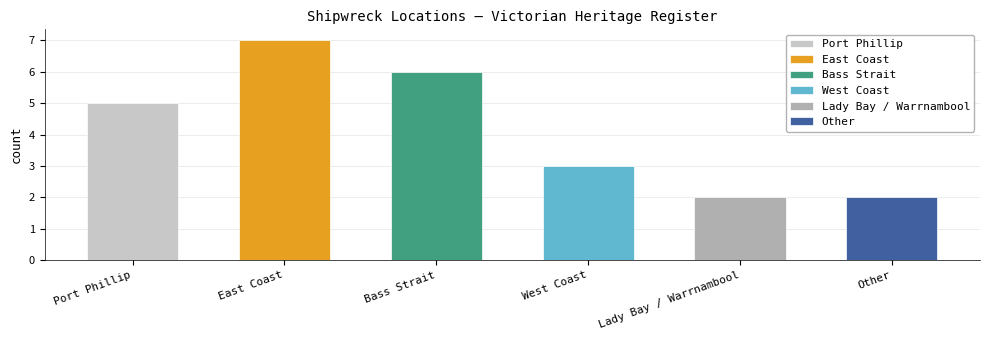

List the labels in order of value, largest first.

East Coast, Bass Strait, Port Phillip, West Coast, Lady Bay / Warrnambool, Other